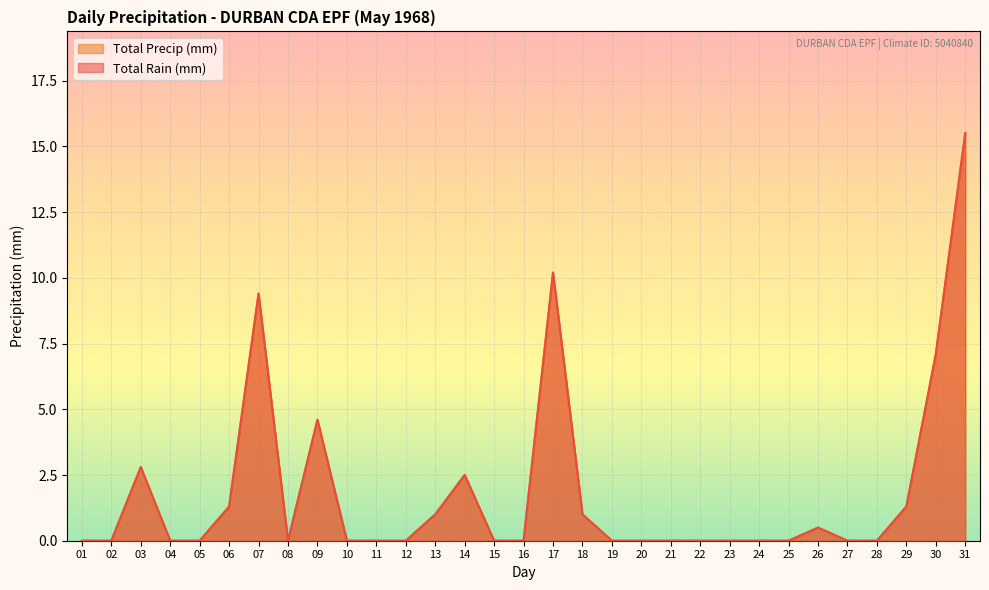

Rank the categories by Total Rain (mm) value from lowest to highest.

01, 02, 04, 05, 08, 10, 11, 12, 15, 16, 19, 20, 21, 22, 23, 24, 25, 27, 28, 26, 13, 18, 06, 29, 14, 03, 09, 30, 07, 17, 31